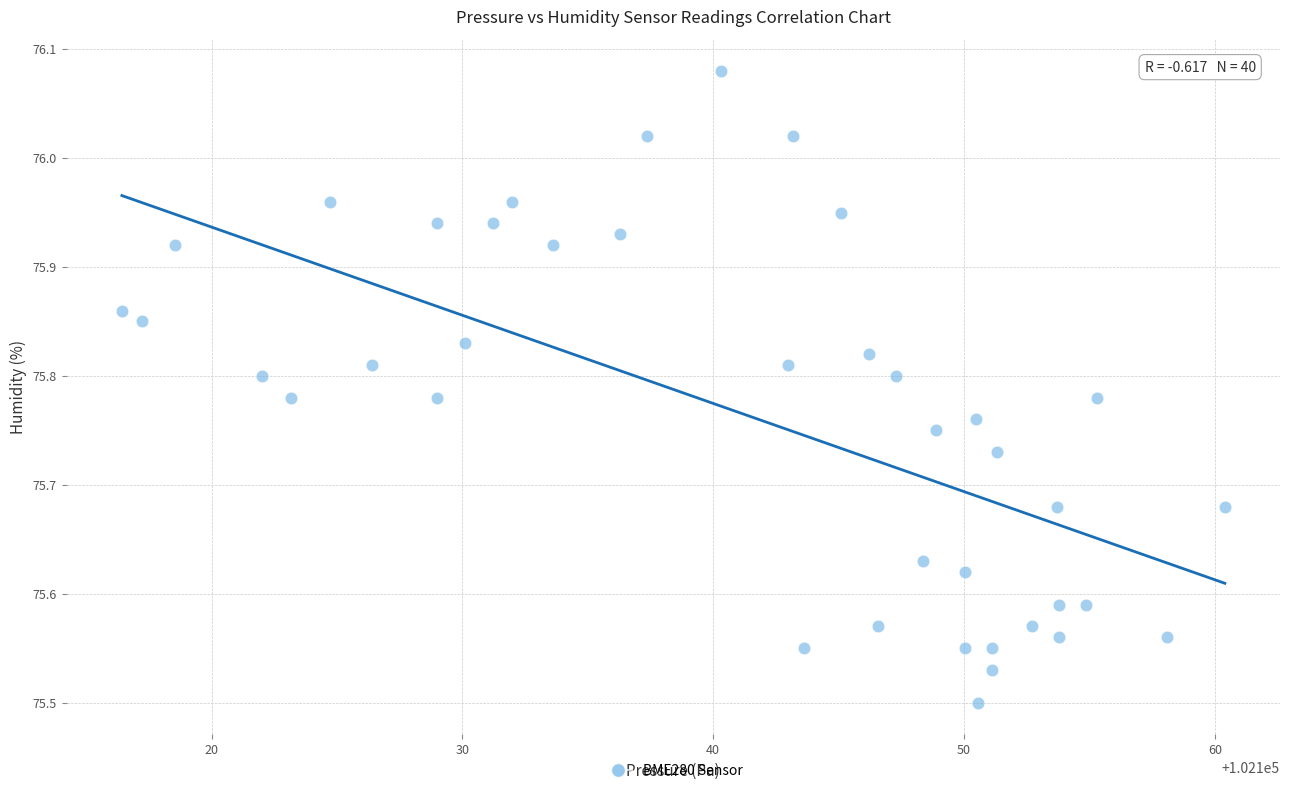

What is the range of X values (max minus min)?

44.0